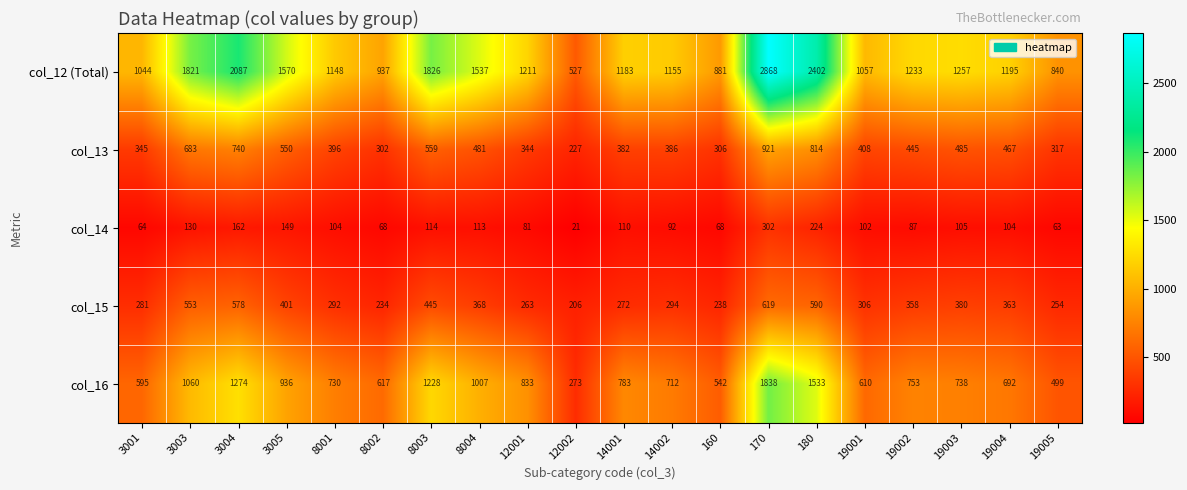

At how many categories does at least one series exceed 153?

20